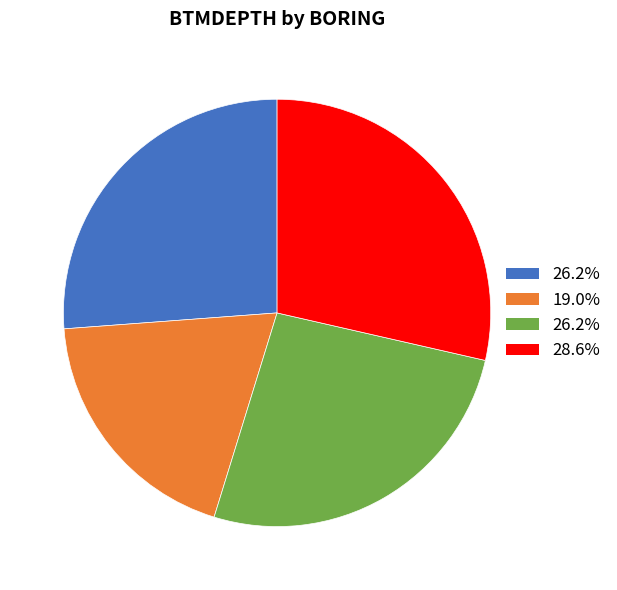

Does any single category account for the majority?

No